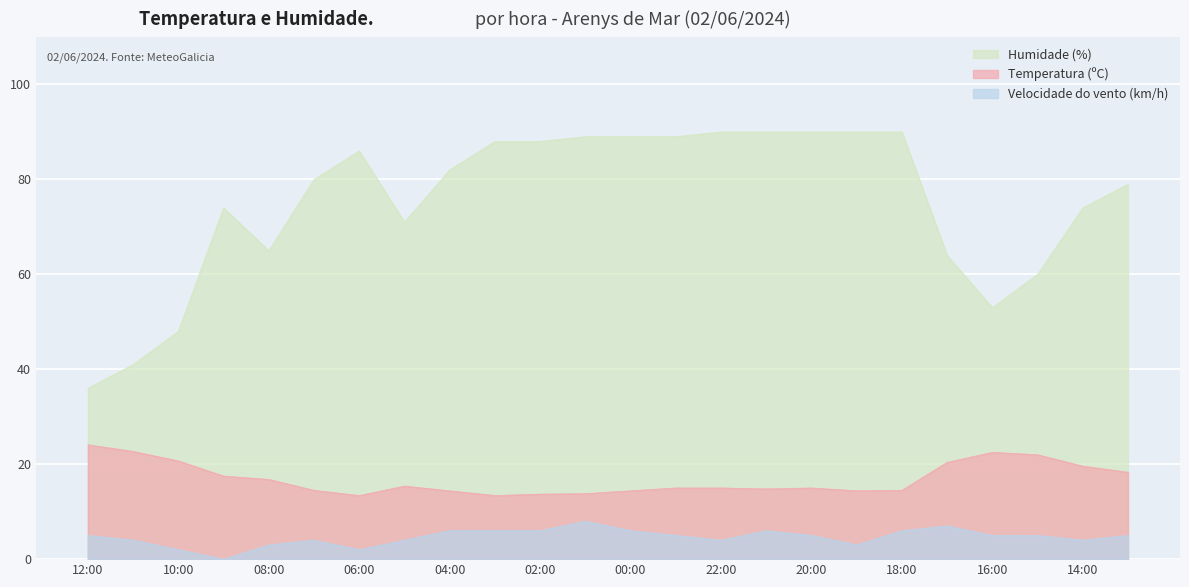

At which category is the sum across all series the highest?

01:00